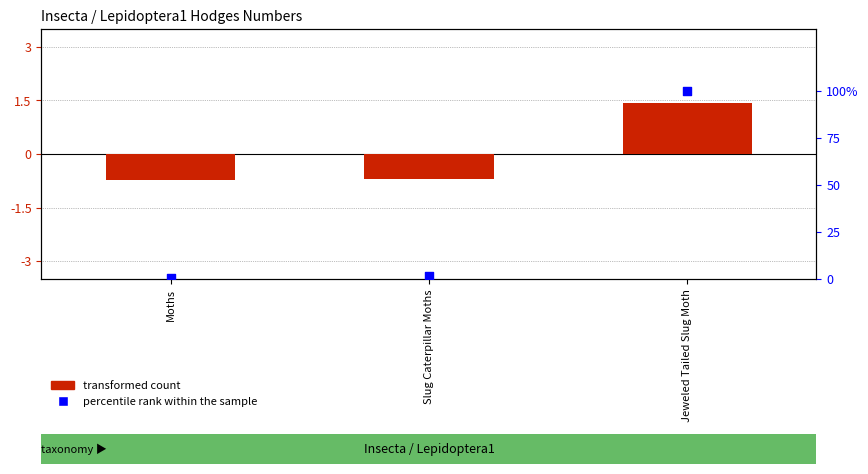

Which series has the largest Y range (max minus min)?

percentile rank within the sample